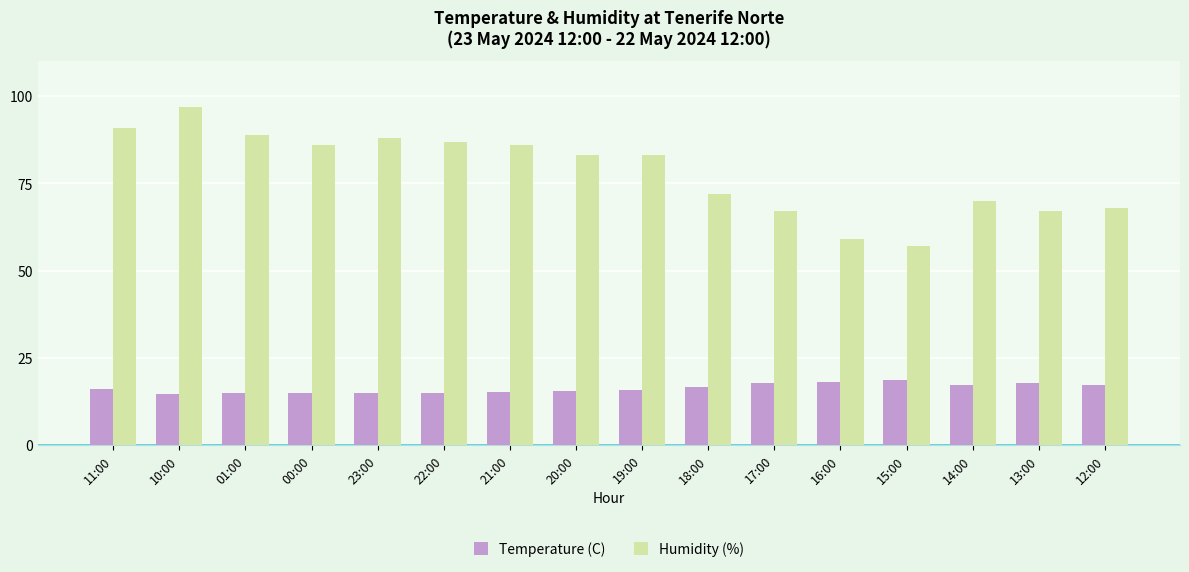

At which label does Humidity (%) reach its minimum?

15:00